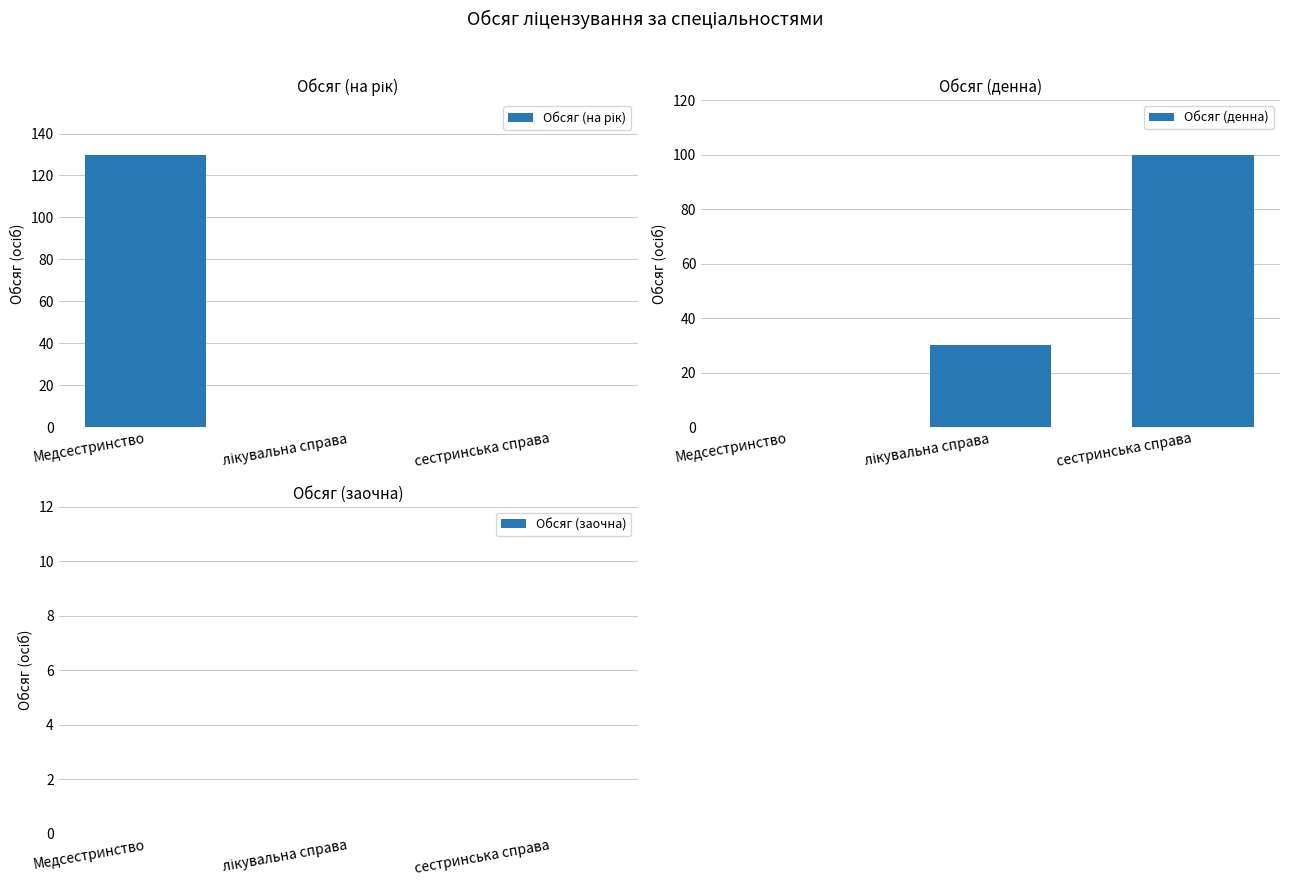

What are all the series names shown in the legend?

Обсяг (на рік), Обсяг (денна), Обсяг (заочна), Обсяг (вечірня)